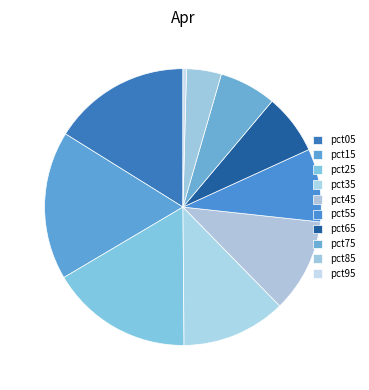

What is the smallest slice in the pie chart?

pct95